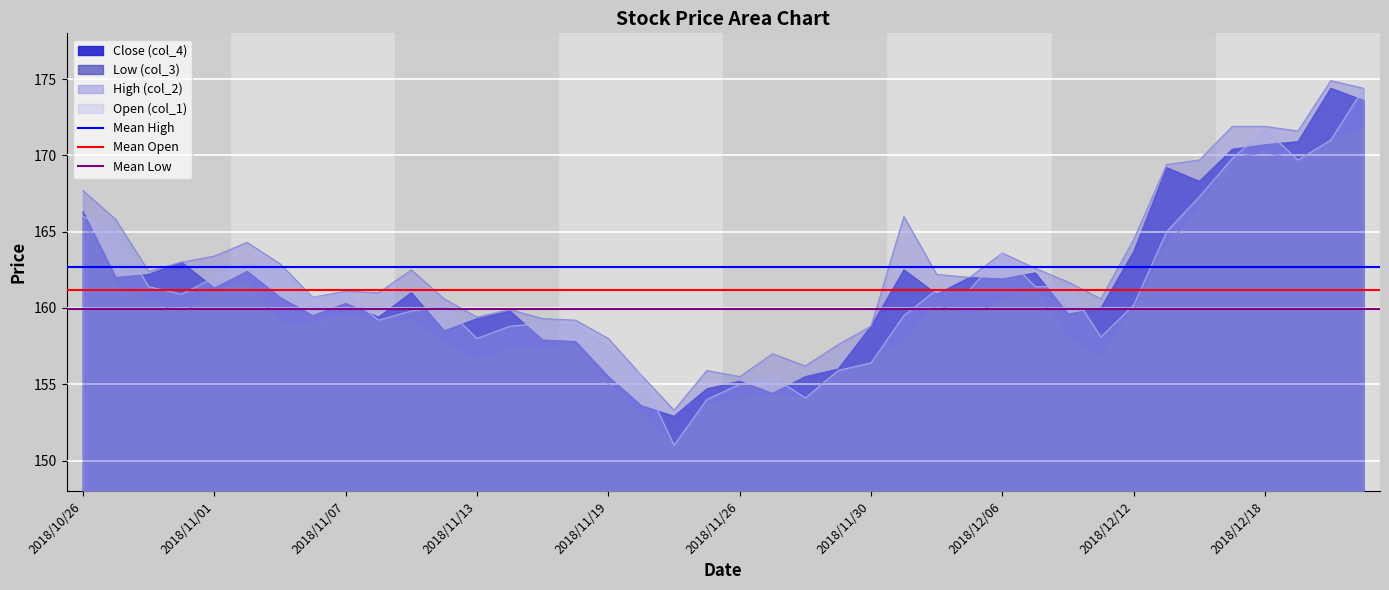

Is the value of Mean High at 2018/11/01 greater than the value of Mean Open at 2018/10/26?

Yes